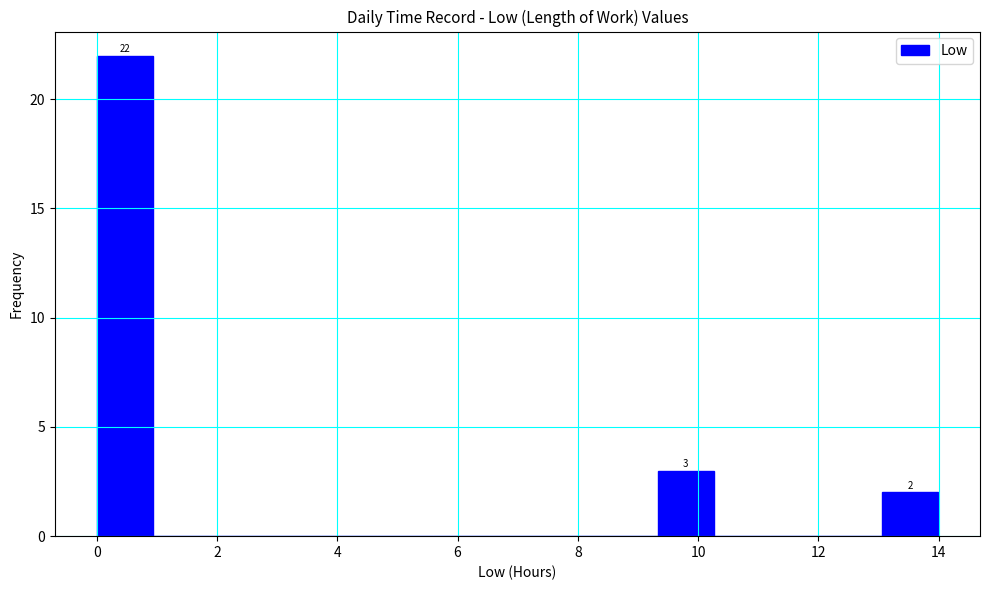

Over which range of the x-axis is the bar tallest?

0.0 to 1.0